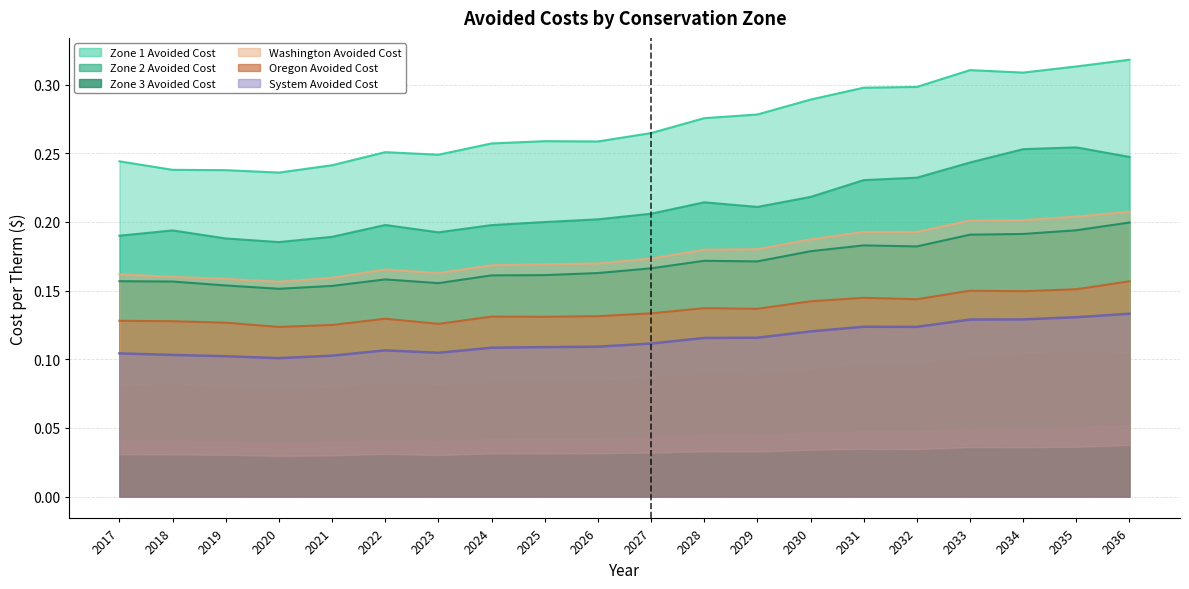

Which category has the lowest value in the Oregon Avoided Cost series?

2020